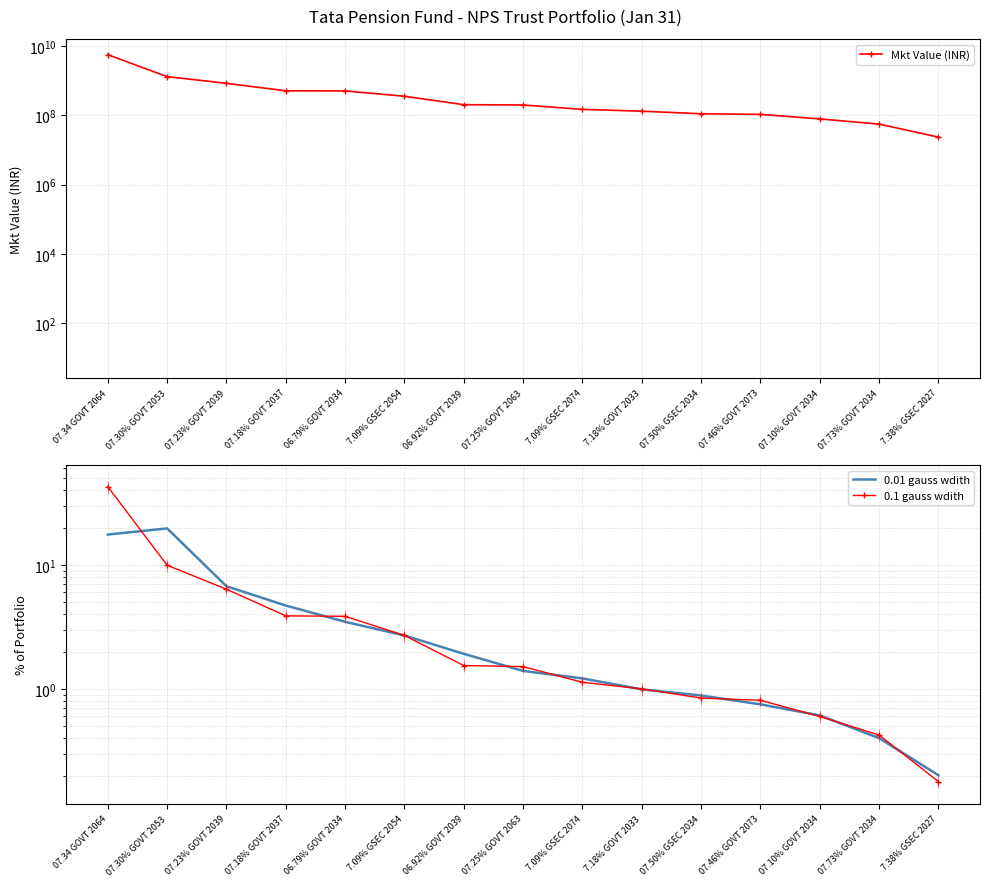

Between 07.34 GOVT 2064 and 7.18% GOVT 2033, which is larger?

07.34 GOVT 2064